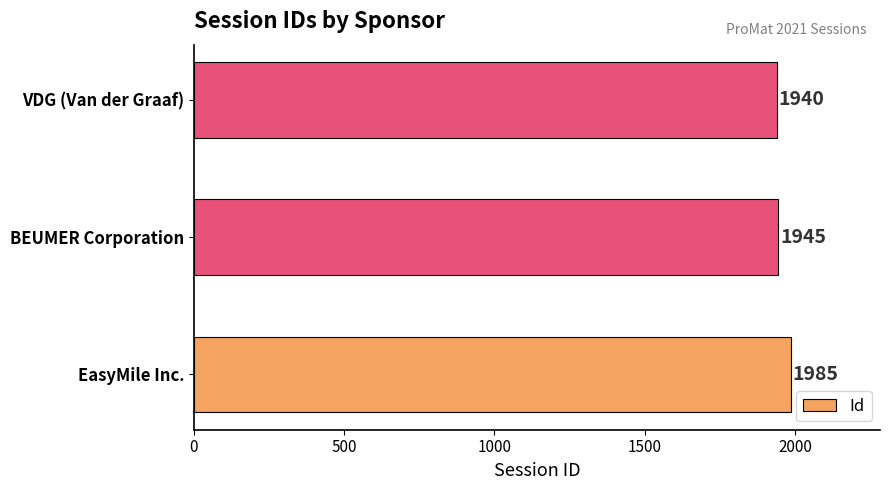

Reading bottom to top, what are all the values shown in this chart?

1985	1945	1940